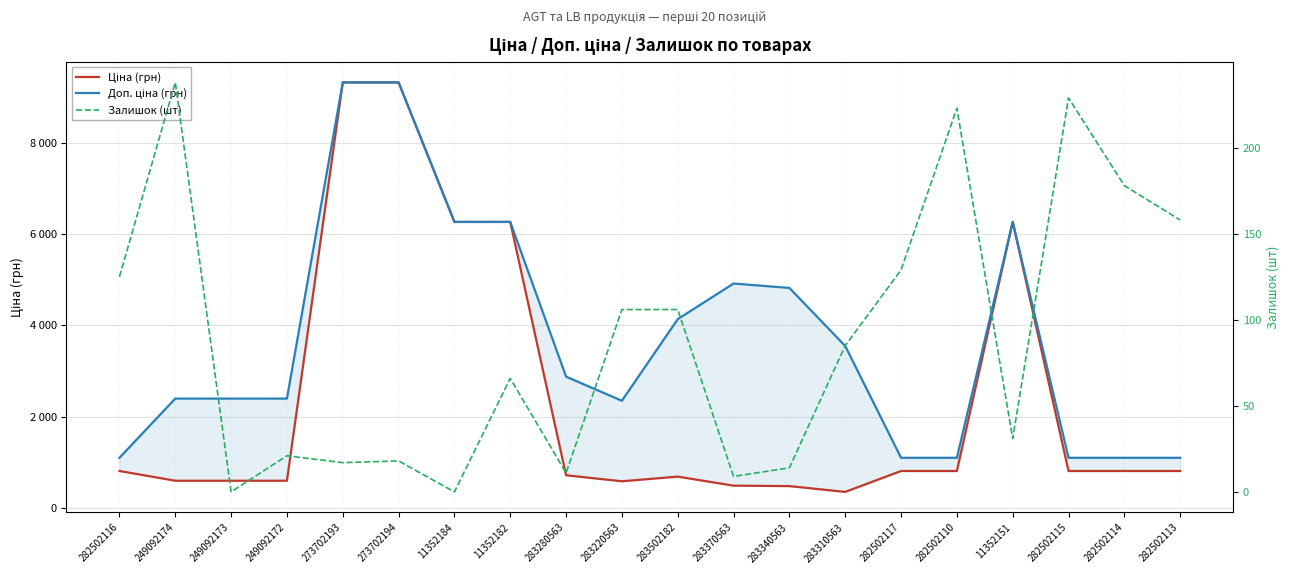

How many data points in Доп. ціна (грн) are less than 2878?

10